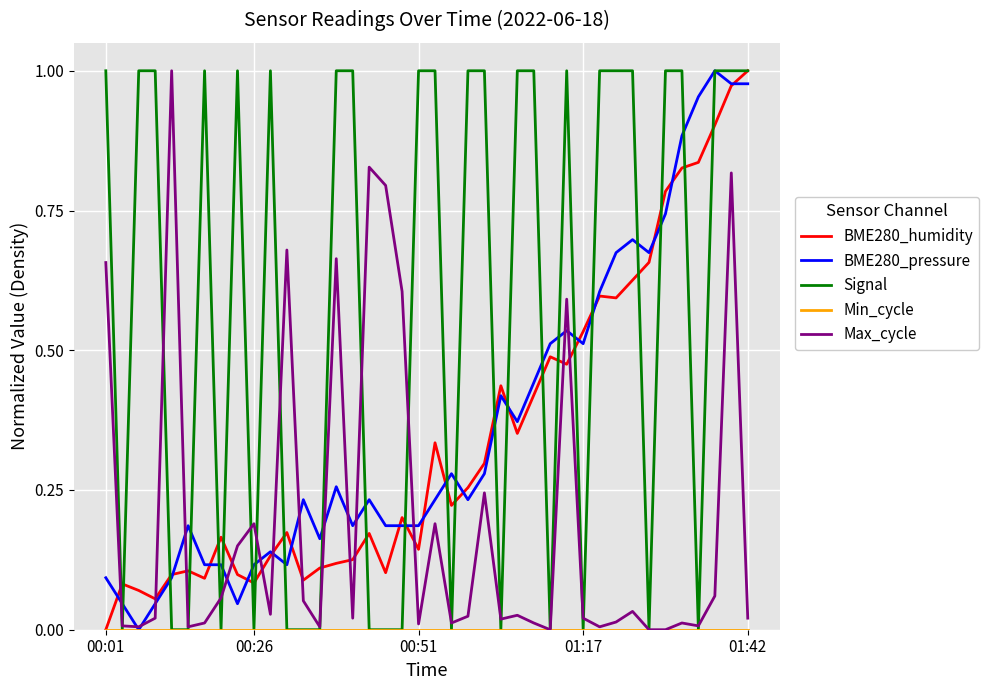

Which series has the largest total across all categories?

Signal